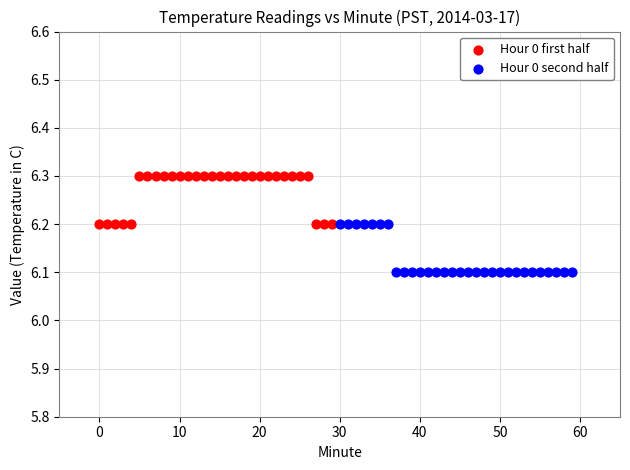

Which series contains the lowest Y value?

Hour 0 second half